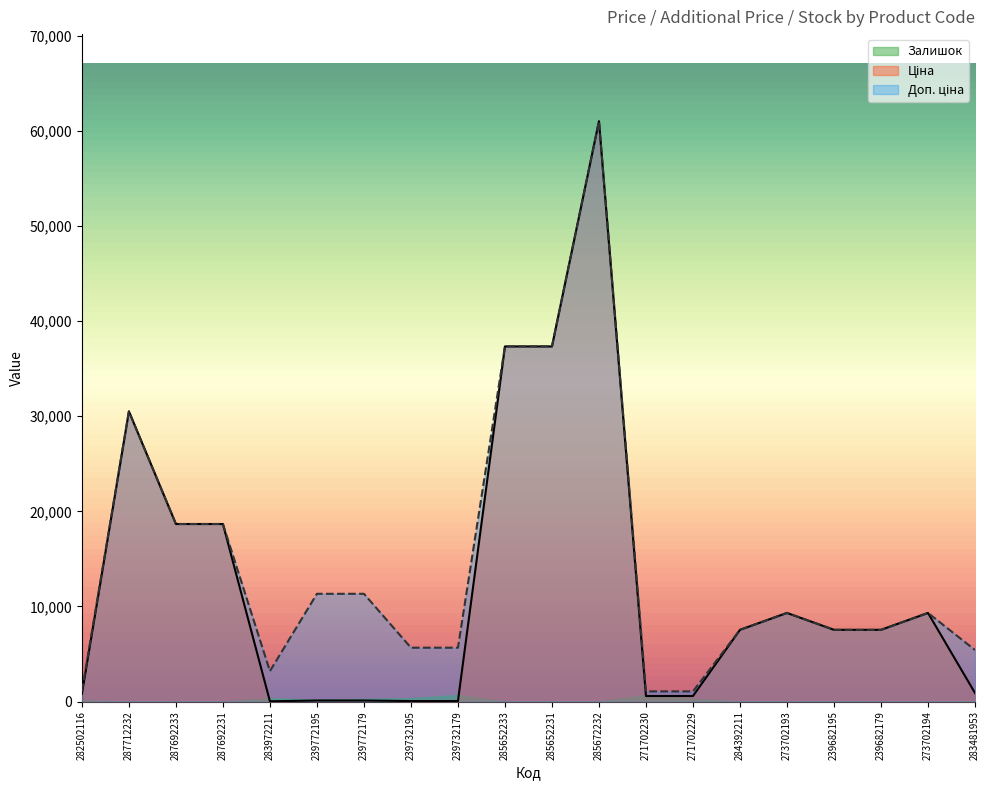

True or false: Доп. ціна has more than 1 interior local peaks.

True